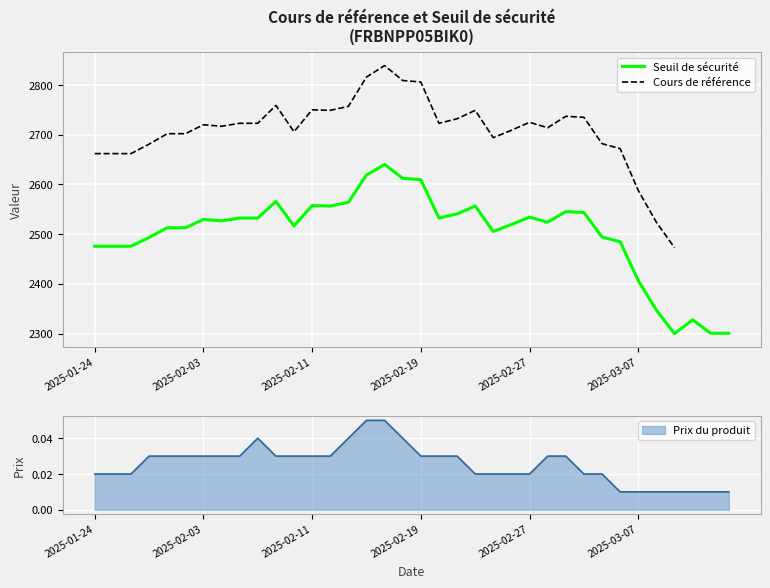

Between 22 and 32, which is larger?

22